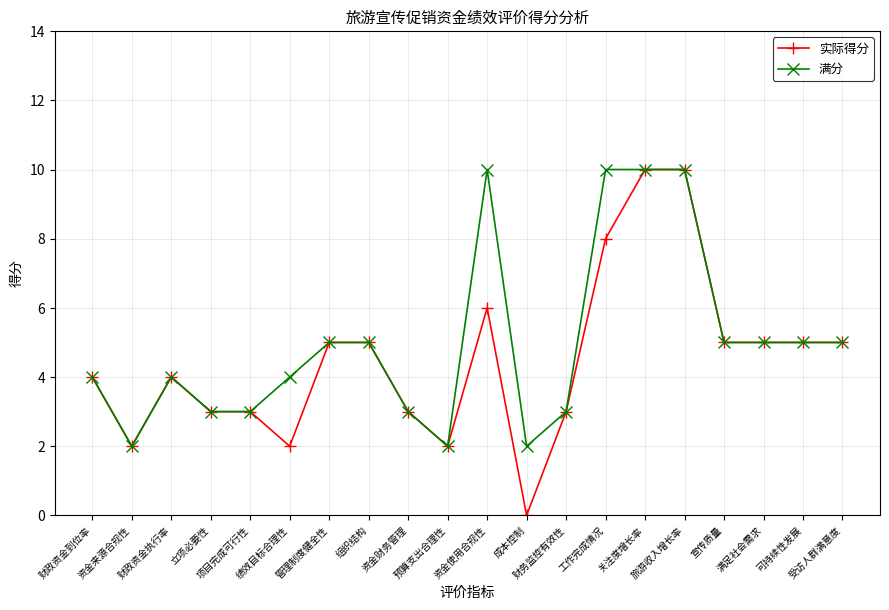

What is the highest value of the 满分 series?

10